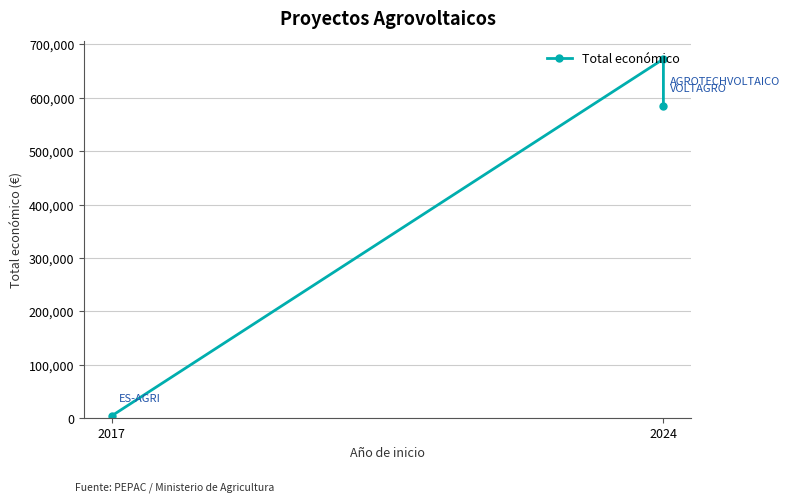

What is the average value?

420922